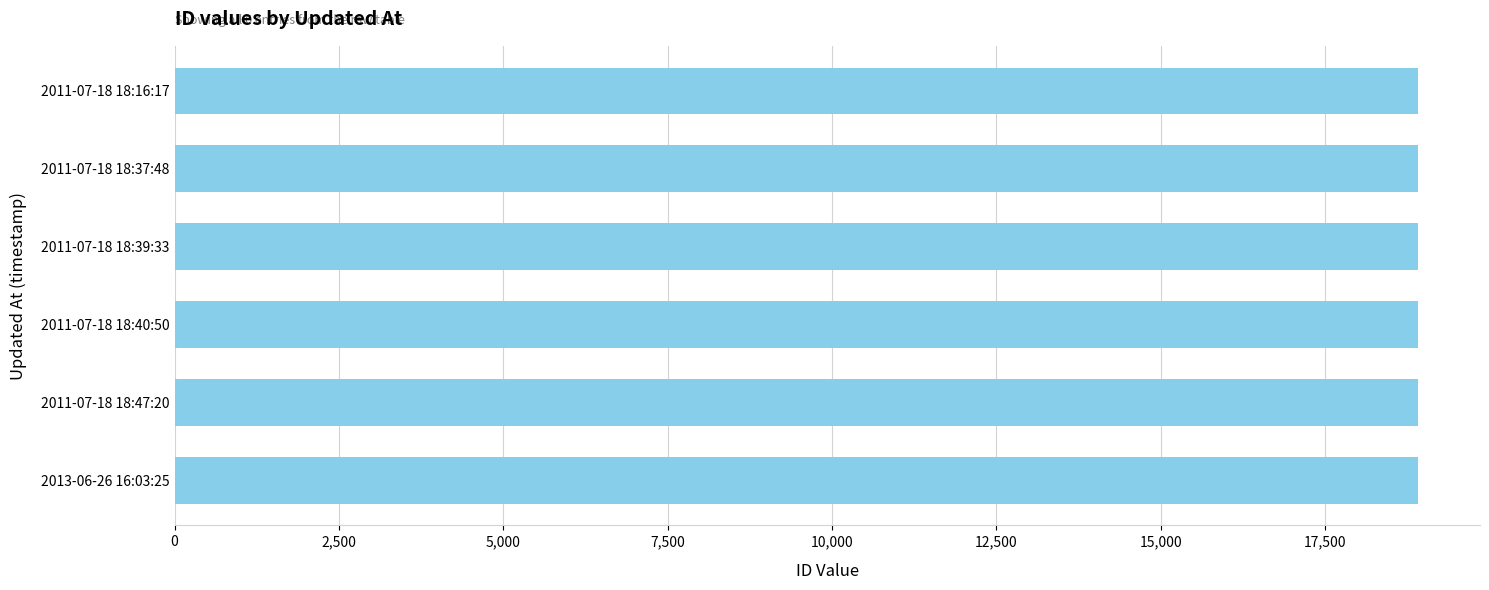

What is the difference between the maximum and minimum values?

5